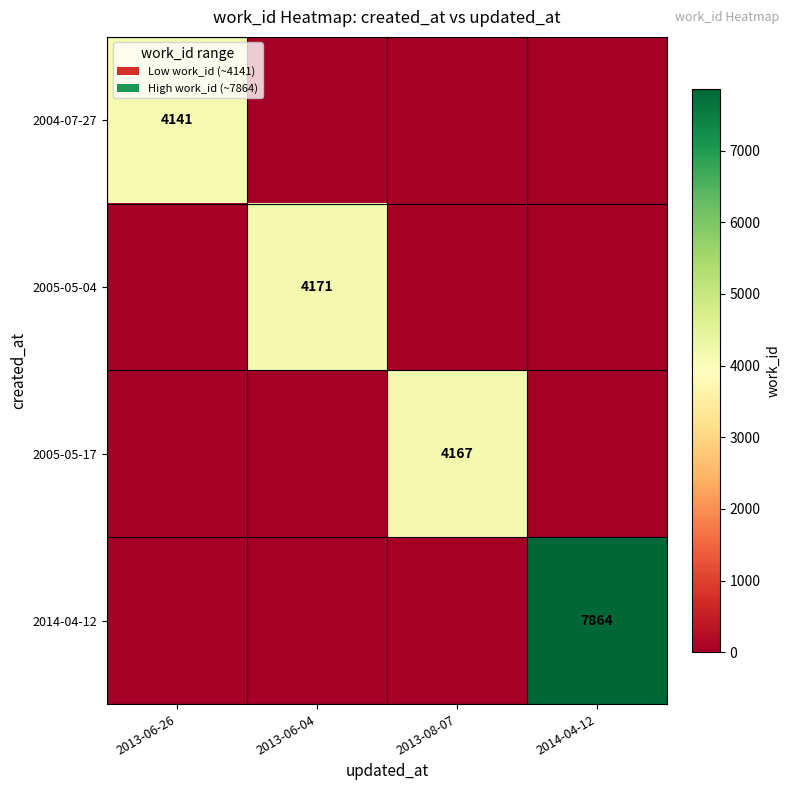

Is it true that 2014-04-12 equals 7864 at 2014-04-12?

True